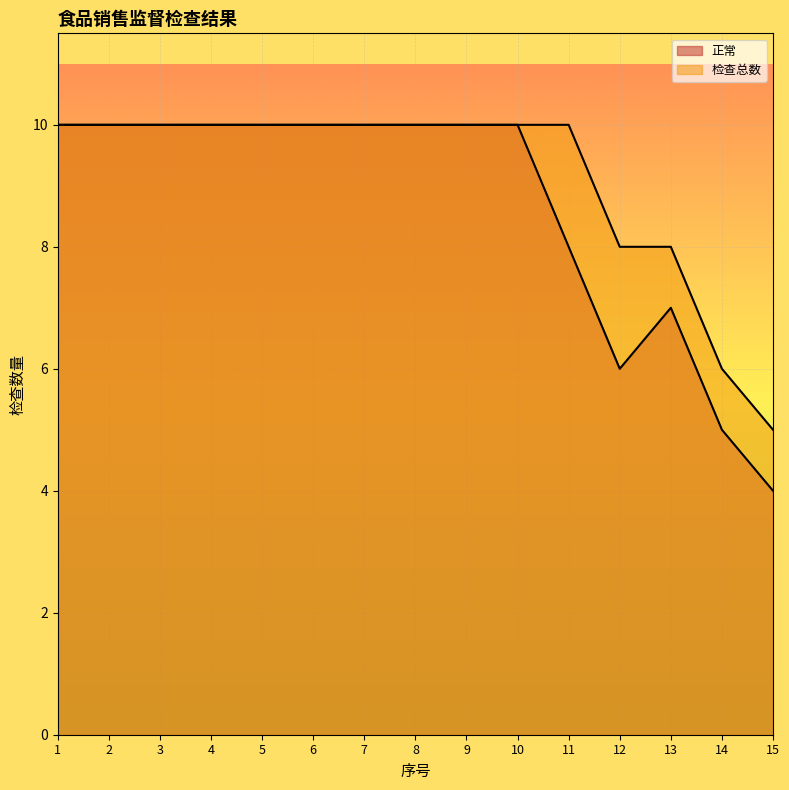

Rank the series by their average value, from highest to lowest.

检查总数, 正常